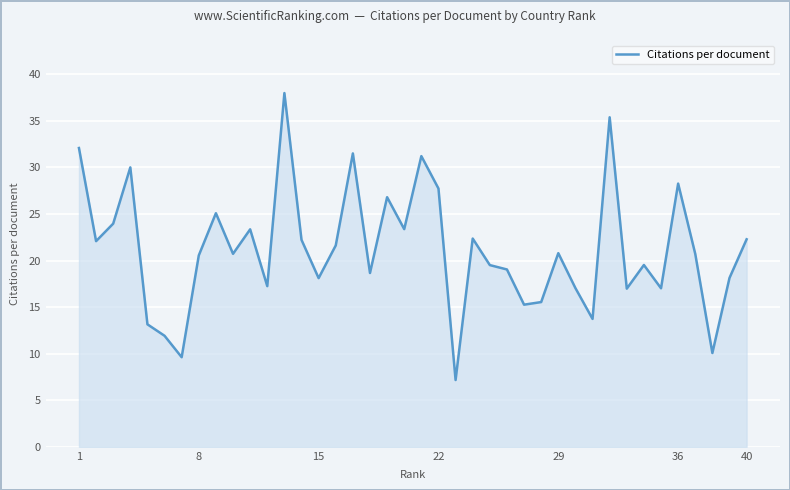

What is the smallest value displayed?

7.2